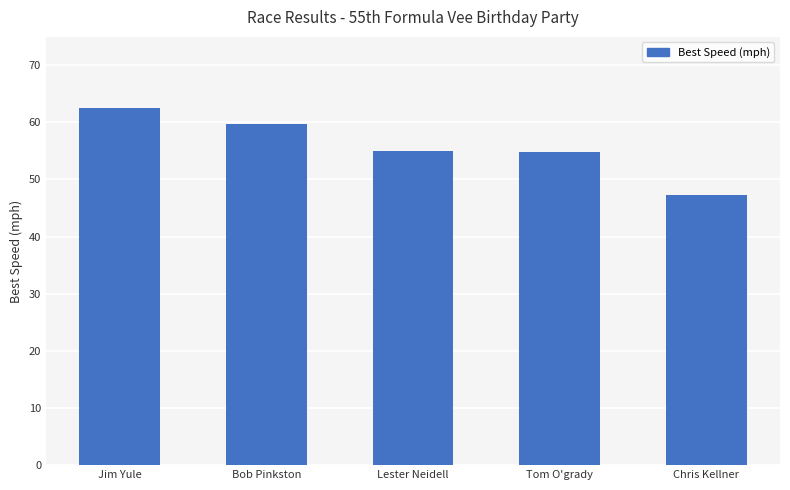

Are the bars horizontal?

No